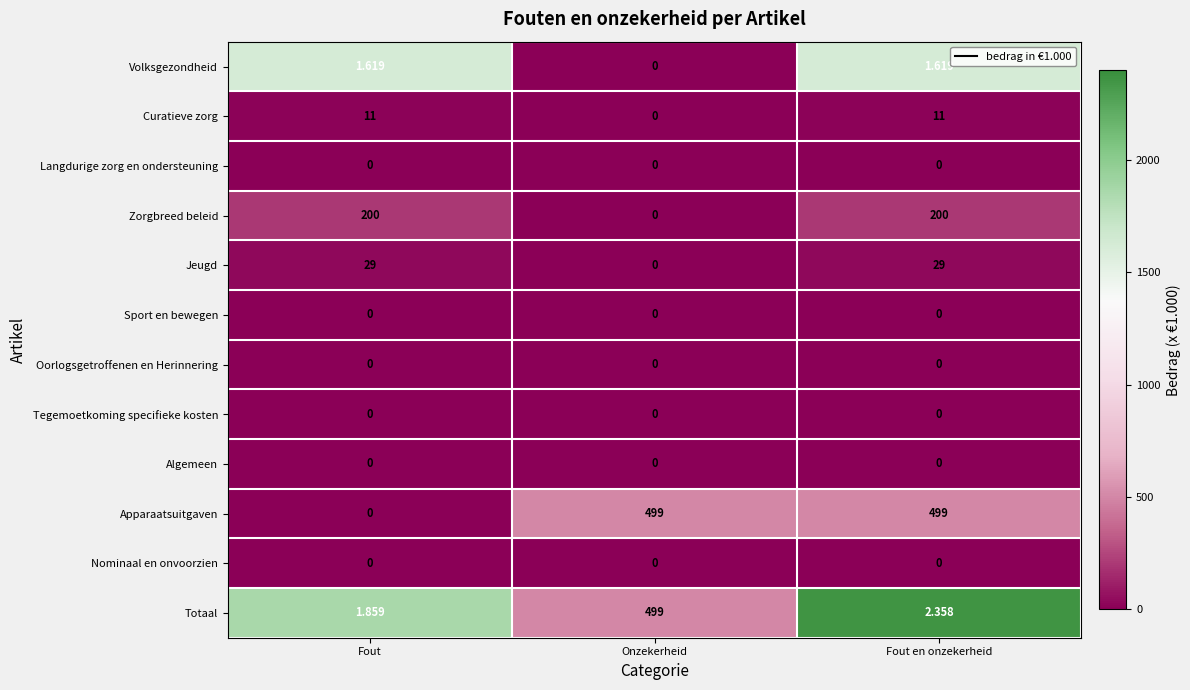

At which label does Volksgezondheid first exceed 1?

Fout